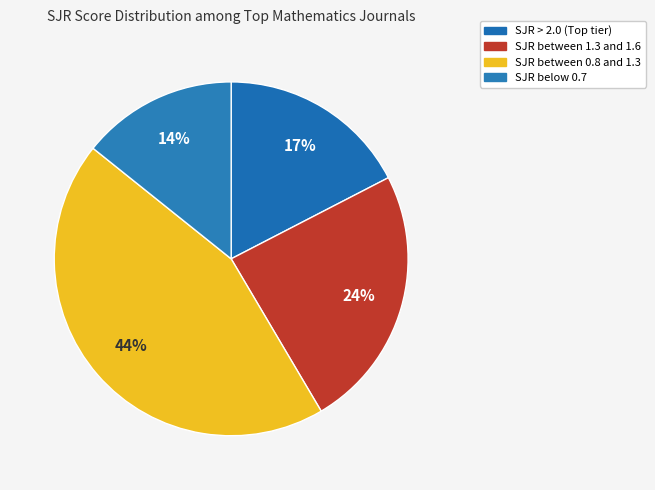

Count the number of slices in the pie.

4